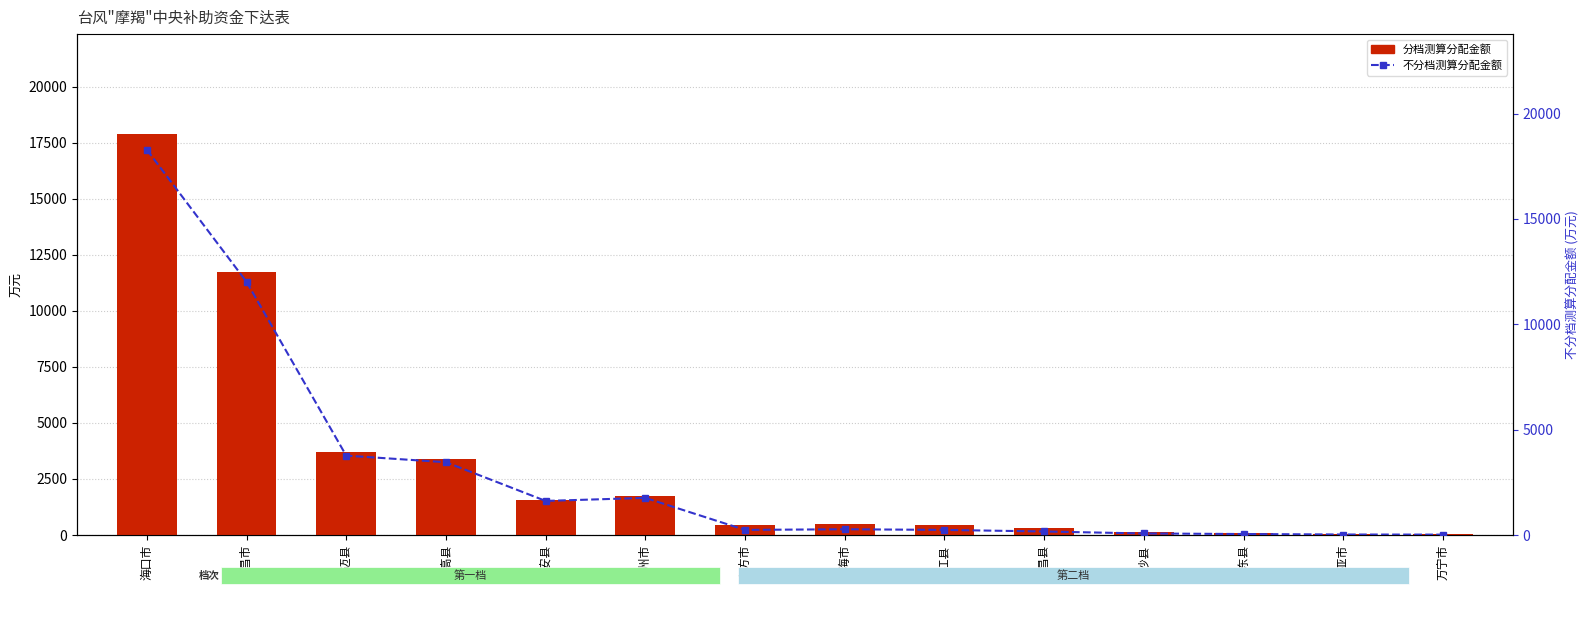

At which category is the sum across all series the highest?

海口市